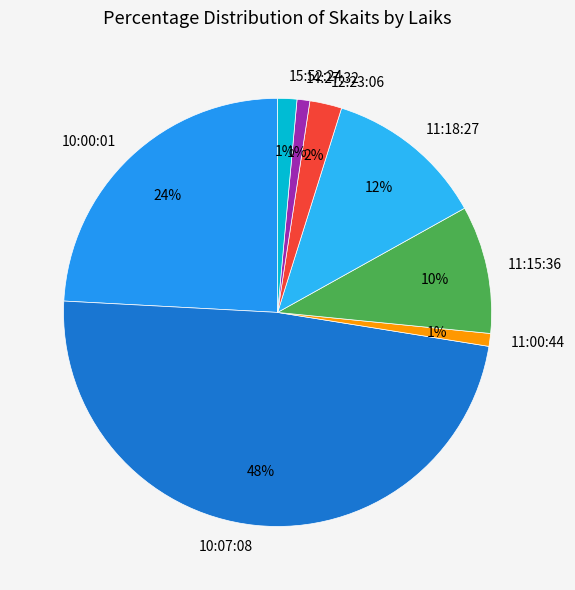

Combined, do 10:00:01 and 11:18:27 account for over 50%?

No